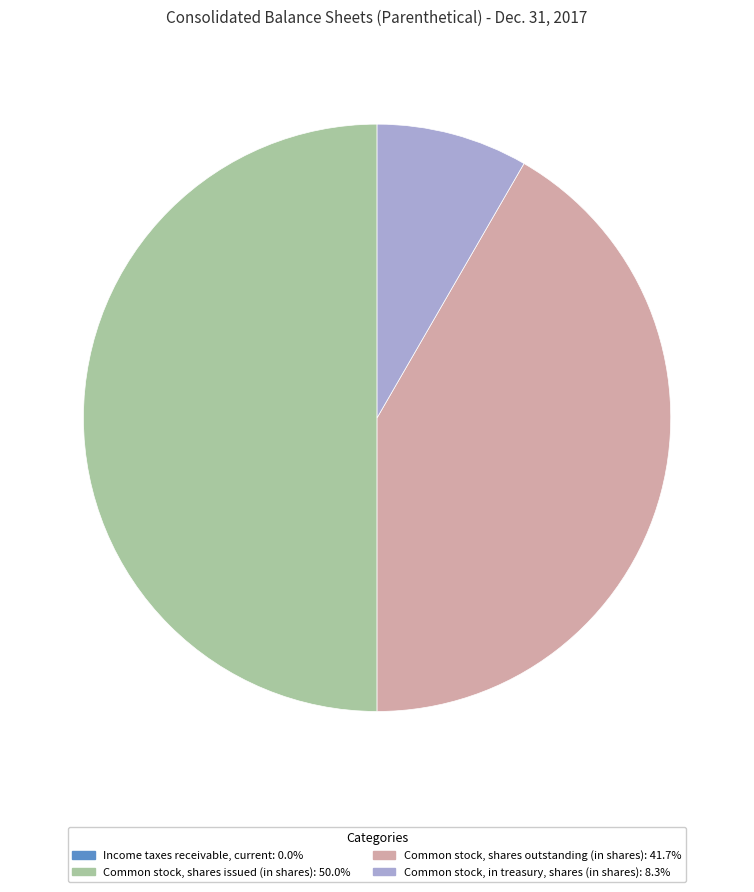

Does Common stock, in treasury, shares (in shares): 8.3% account for over 50% of the chart?

No